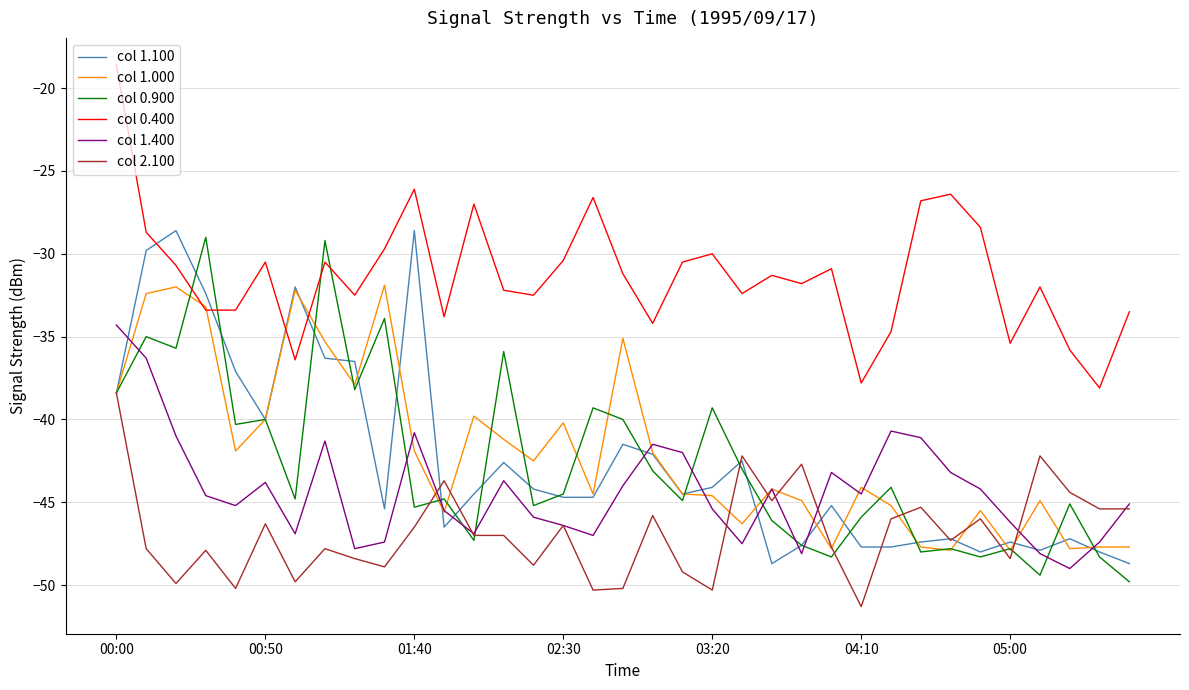

Count the number of data series in this chart.

6